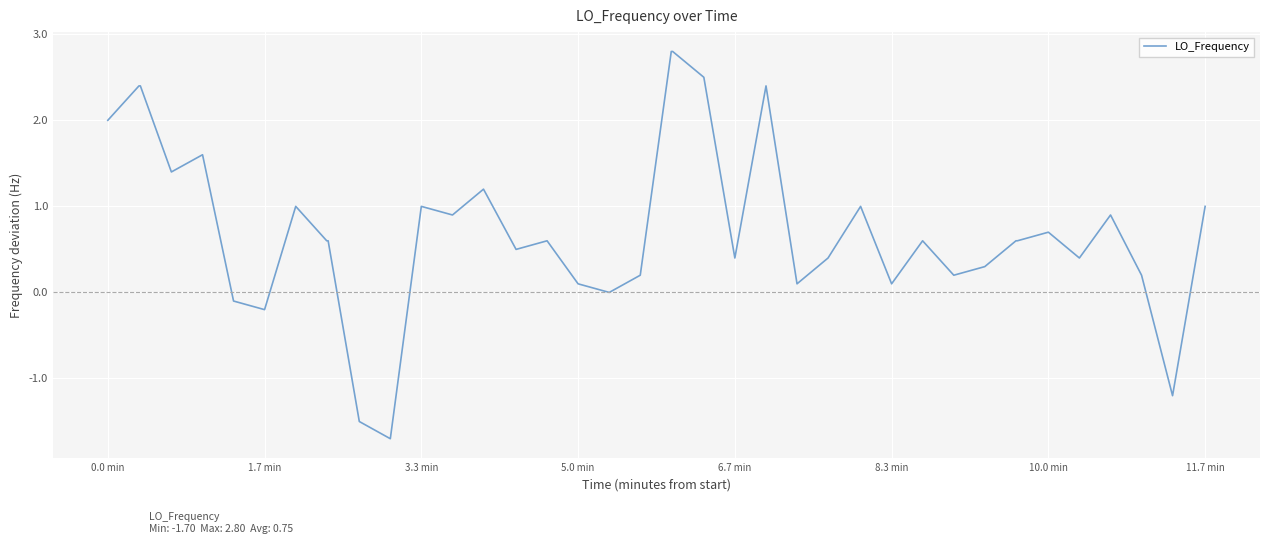

Reading left to right, what are all the values shown in this chart?

2.0	2.4	2.4	1.4	1.6	-0.1	-0.2	1.0	0.6	0.6	-1.5	-1.7	1.0	0.9	1.2	0.5	0.6	0.1	0.0	0.2	2.8	2.8	2.5	0.4	2.4	0.1	0.4	1.0	0.1	0.6	0.2	0.3	0.6	0.6	0.7	0.4	0.9	0.2	-1.2	1.0